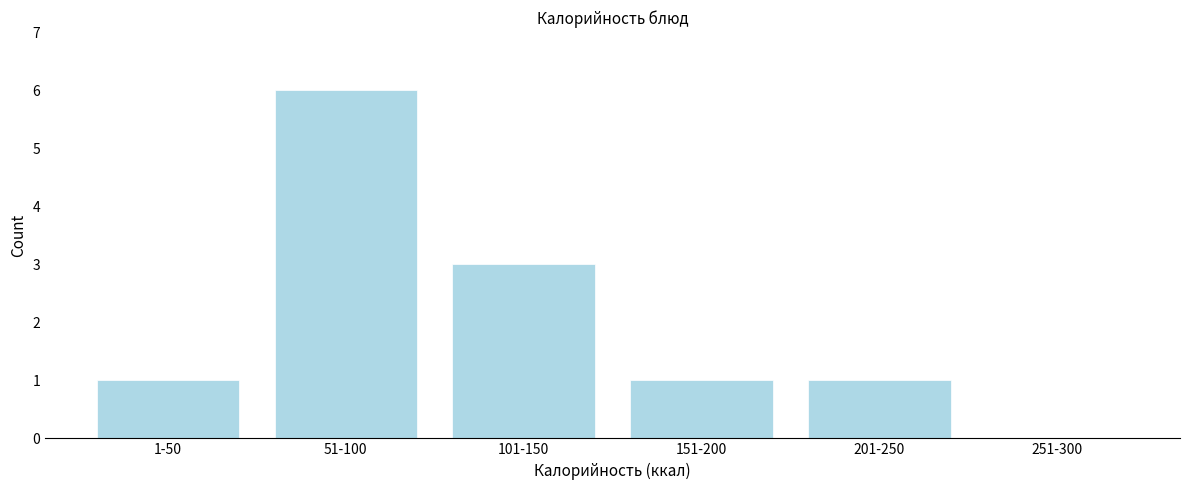

Reading right to left, extract all data points from this chart.

251-300=0	201-250=1	151-200=1	101-150=3	51-100=6	1-50=1